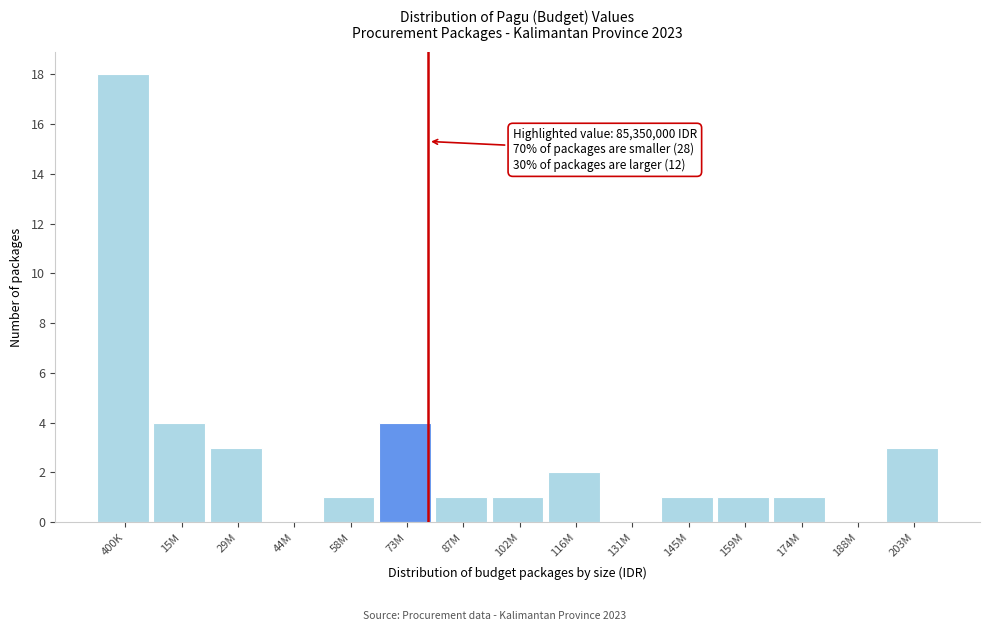

Reading left to right, transcribe all the data shown in this chart.

400K=18	15M=4	29M=3	44M=0	58M=1	73M=4	87M=1	102M=1	116M=2	131M=0	145M=1	159M=1	174M=1	188M=0	203M=3